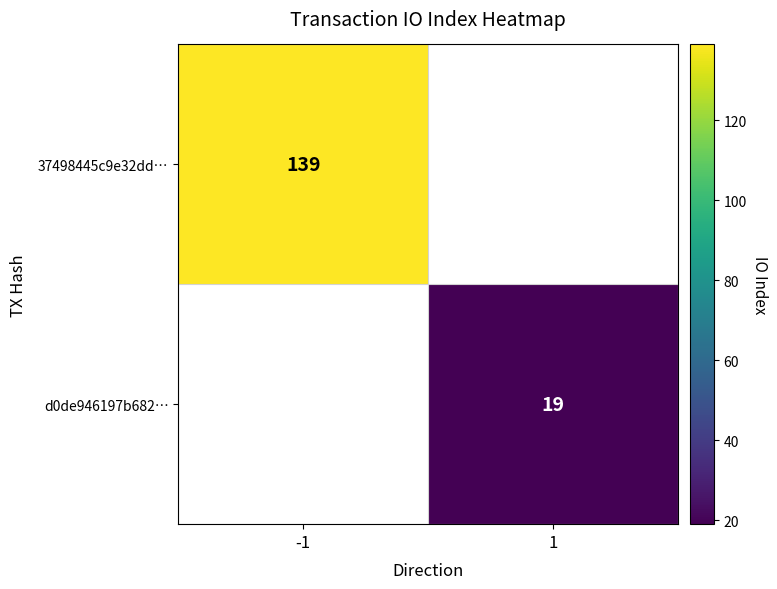

True or false: d0de946197b682… has a value of 28 at 1.

False